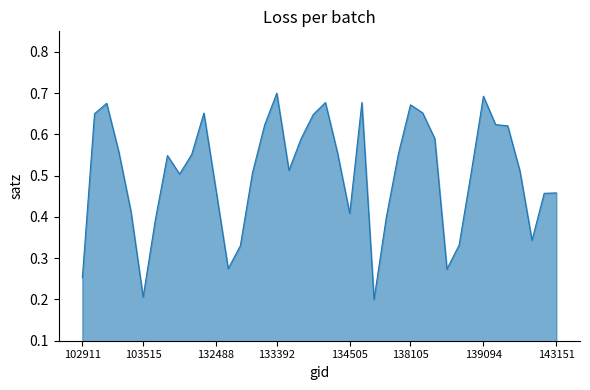

What is the value of the 17th point from the left?

0.7